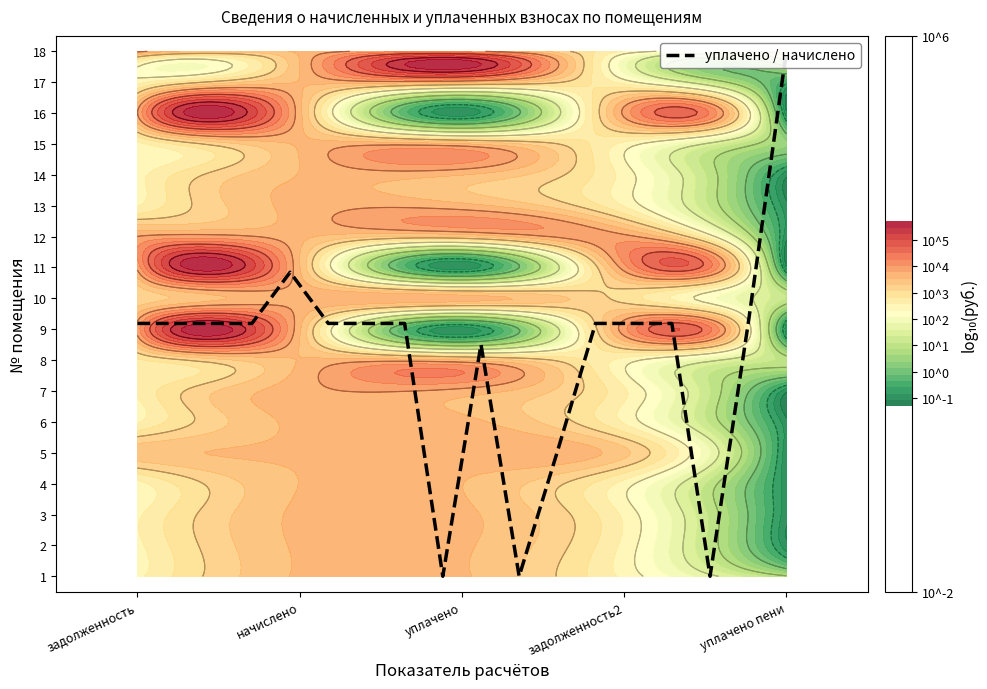

How many data points are above 8?

13